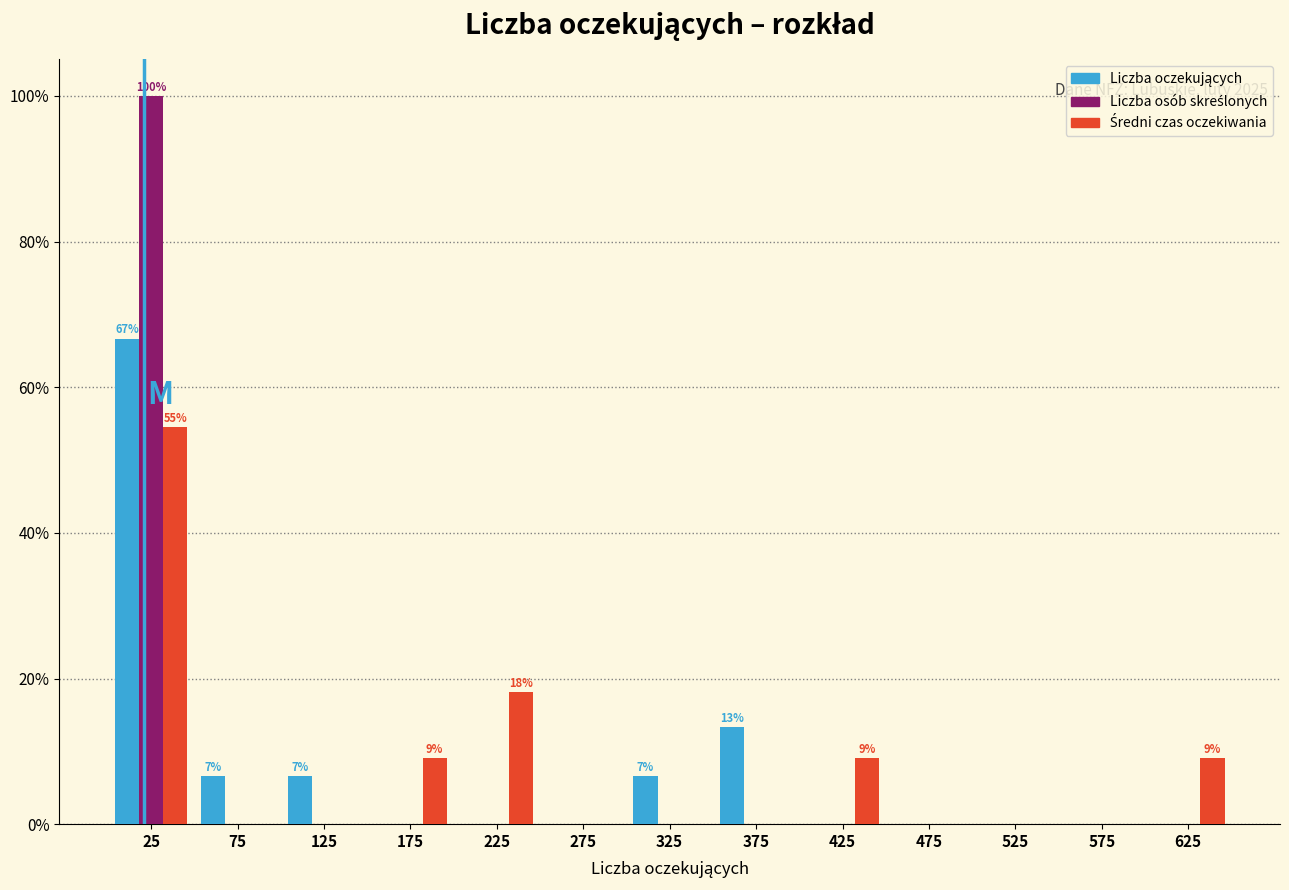

In the Średni czas oczekiwania series, which range on the x-axis has the tallest bar?

0 to 50